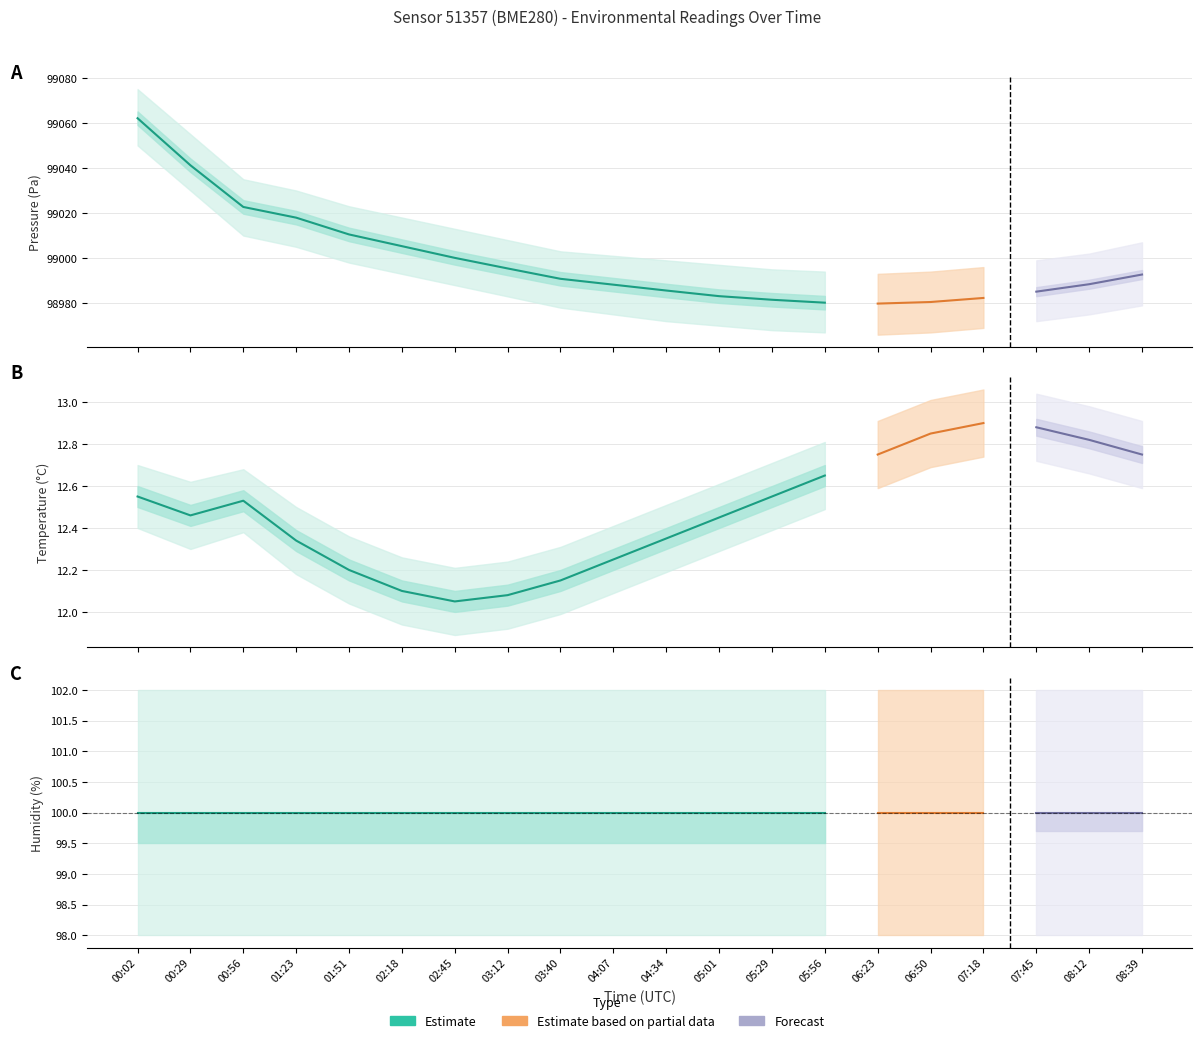

What is the label of the 6th point from the left?

02:18